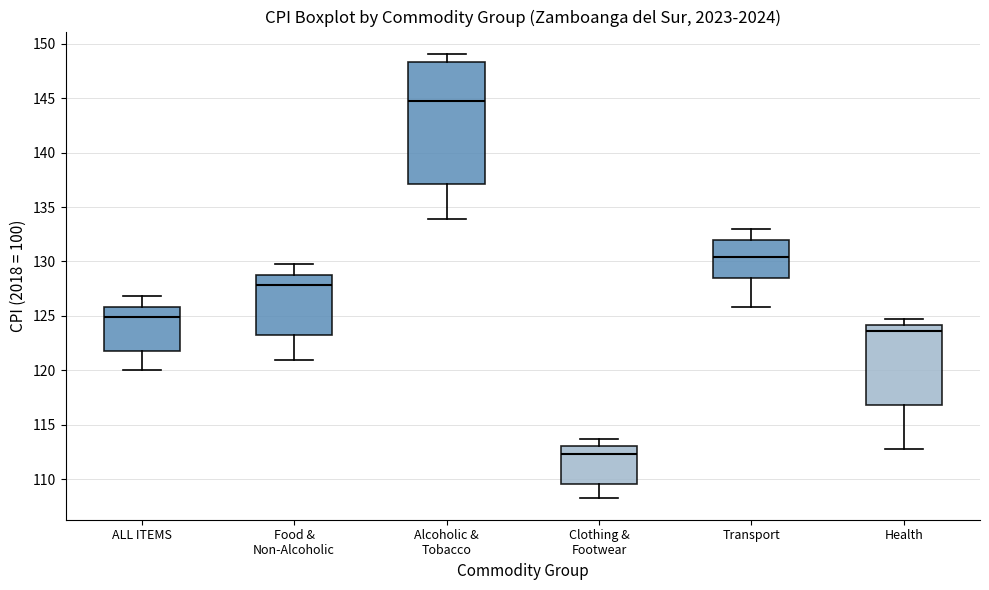

Which box's median line is the highest?

Alcoholic & Tobacco